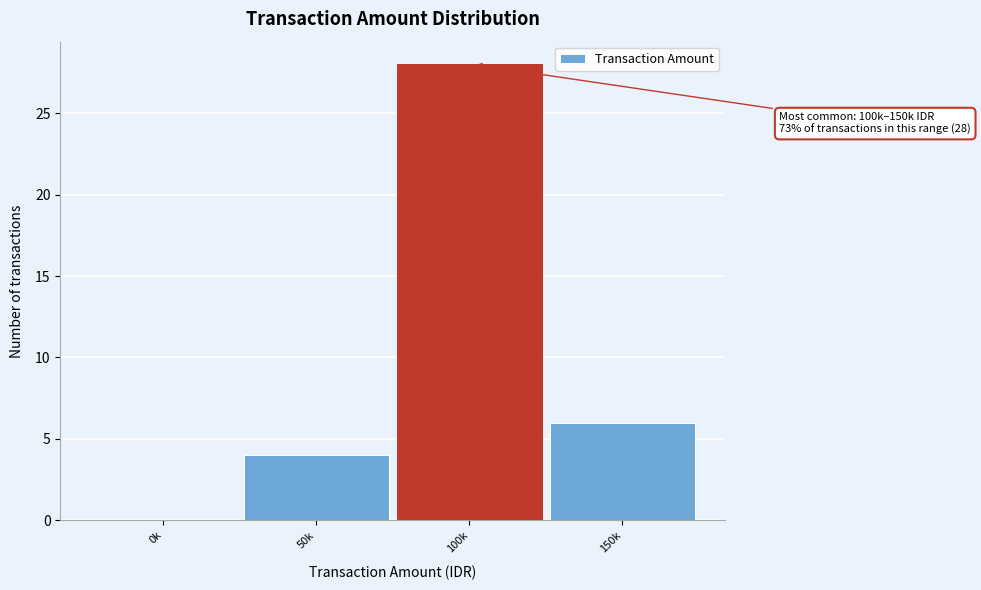

Reading right to left, transcribe all the data shown in this chart.

150k=6	100k=28	50k=4	0k=0